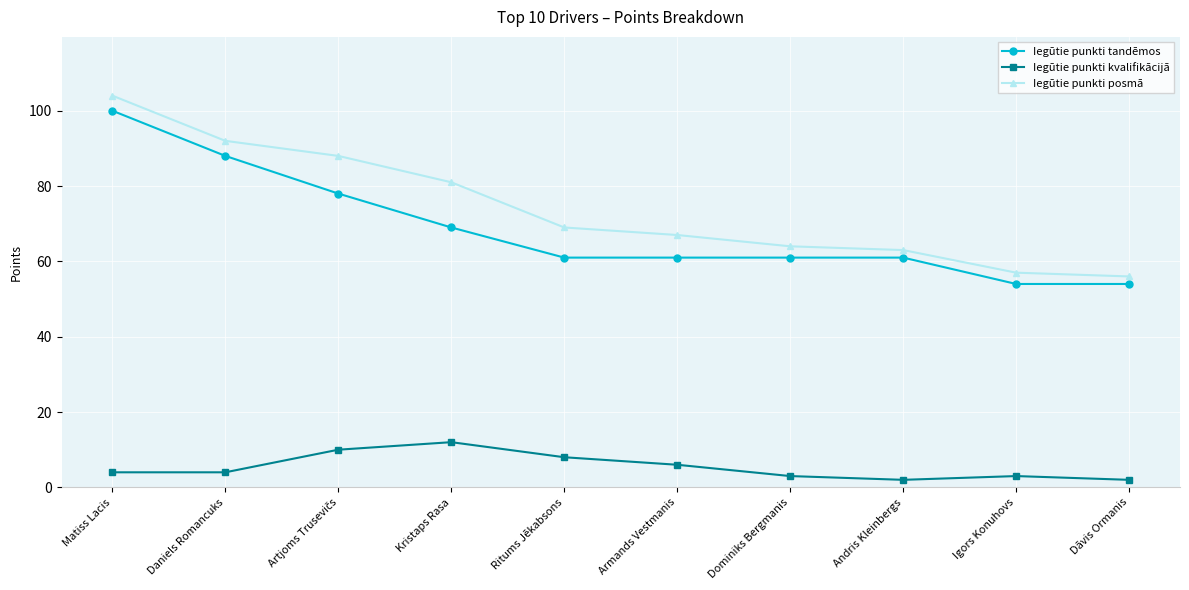

What is the average value of the Iegūtie punkti tandēmos series?

69